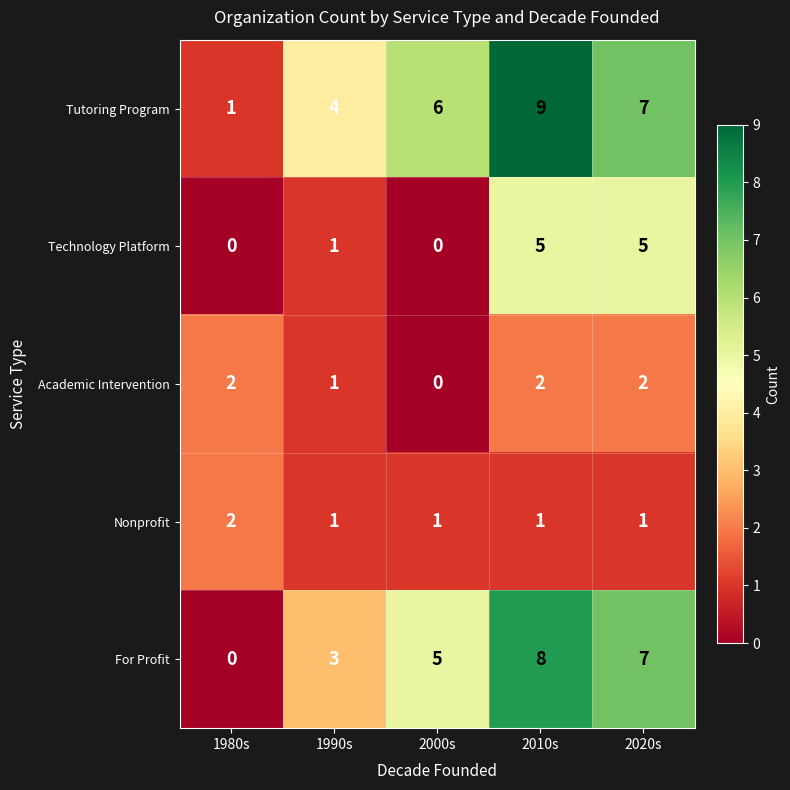

What is the spread (max minus min) of values at 2000s?

6